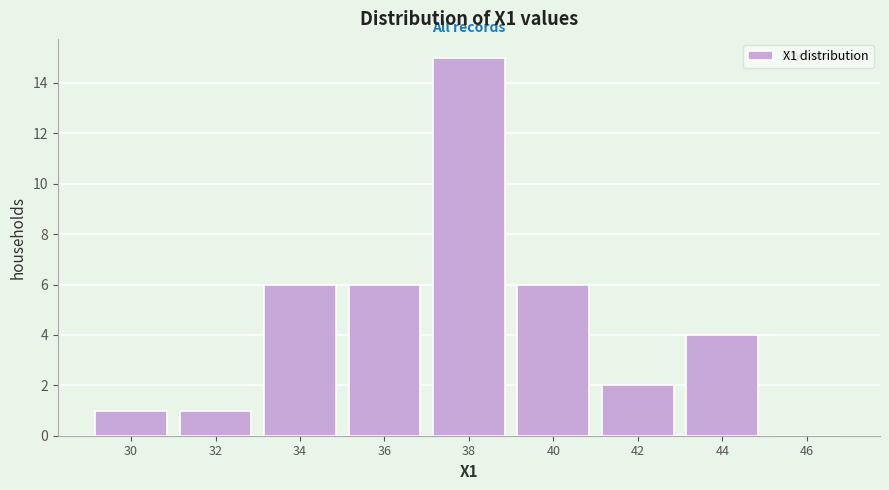

Reading left to right, list all the values displayed in this chart.

30=1	32=1	34=6	36=6	38=15	40=6	42=2	44=4	46=0